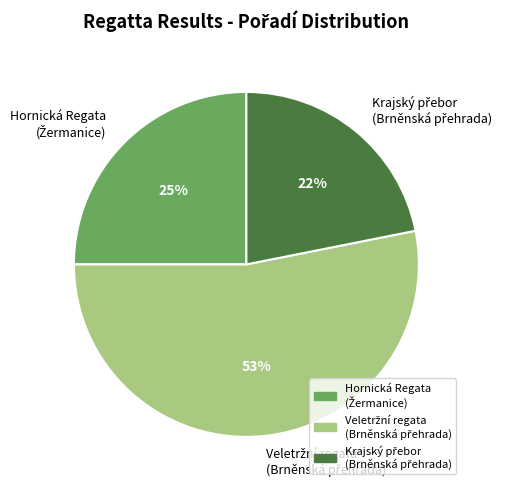

To the nearest percent, what is the average slice percentage?

33%